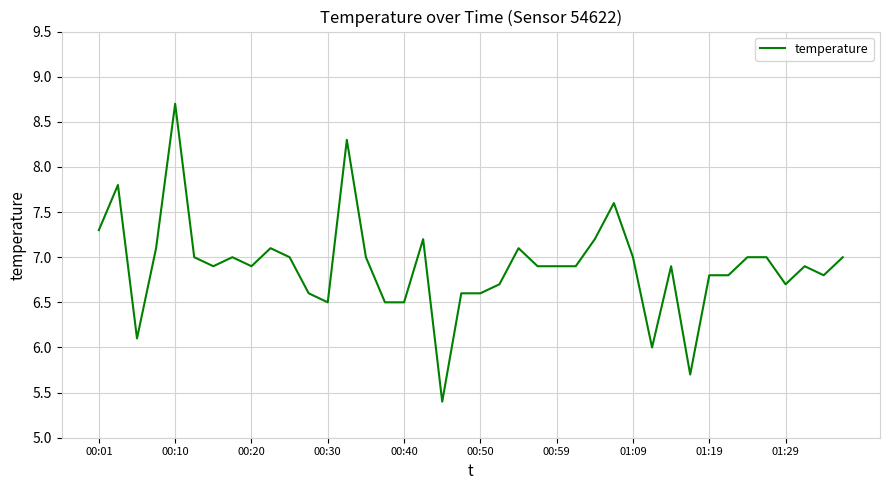

What is the difference between the maximum and minimum values?

3.3